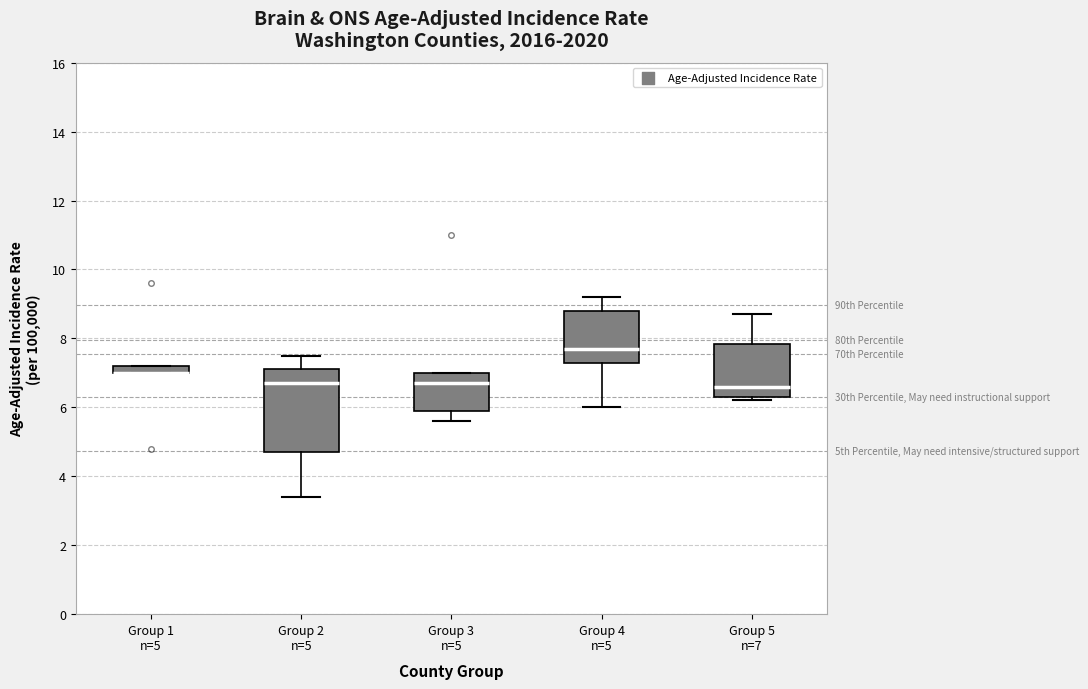

Where is the upper edge of the box for Group 5 n=7 on the y-axis? The values are not printed on the chart, so give them approximately, as read against the axis.

7.8